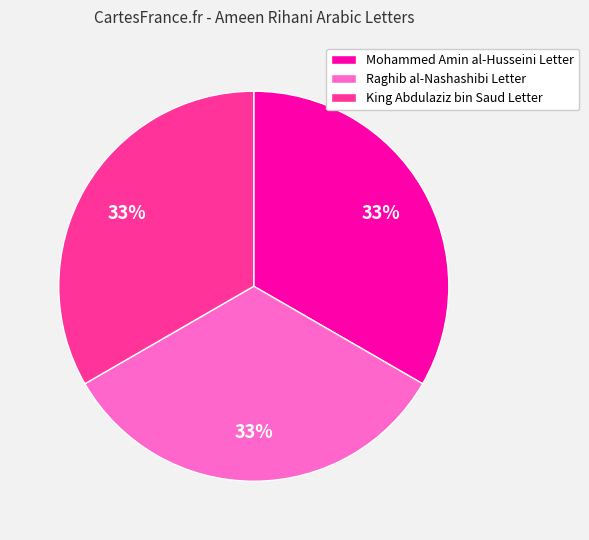

What percentage is the Raghib al-Nashashibi Letter slice, to the nearest percent?

33%